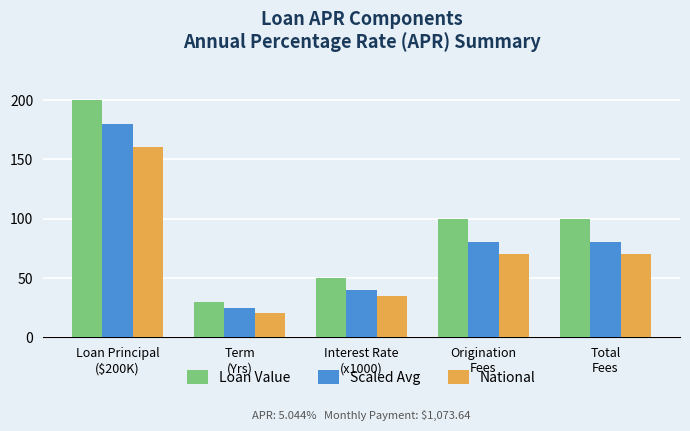

At which category is the sum across all series the highest?

Loan Principal
($200K)